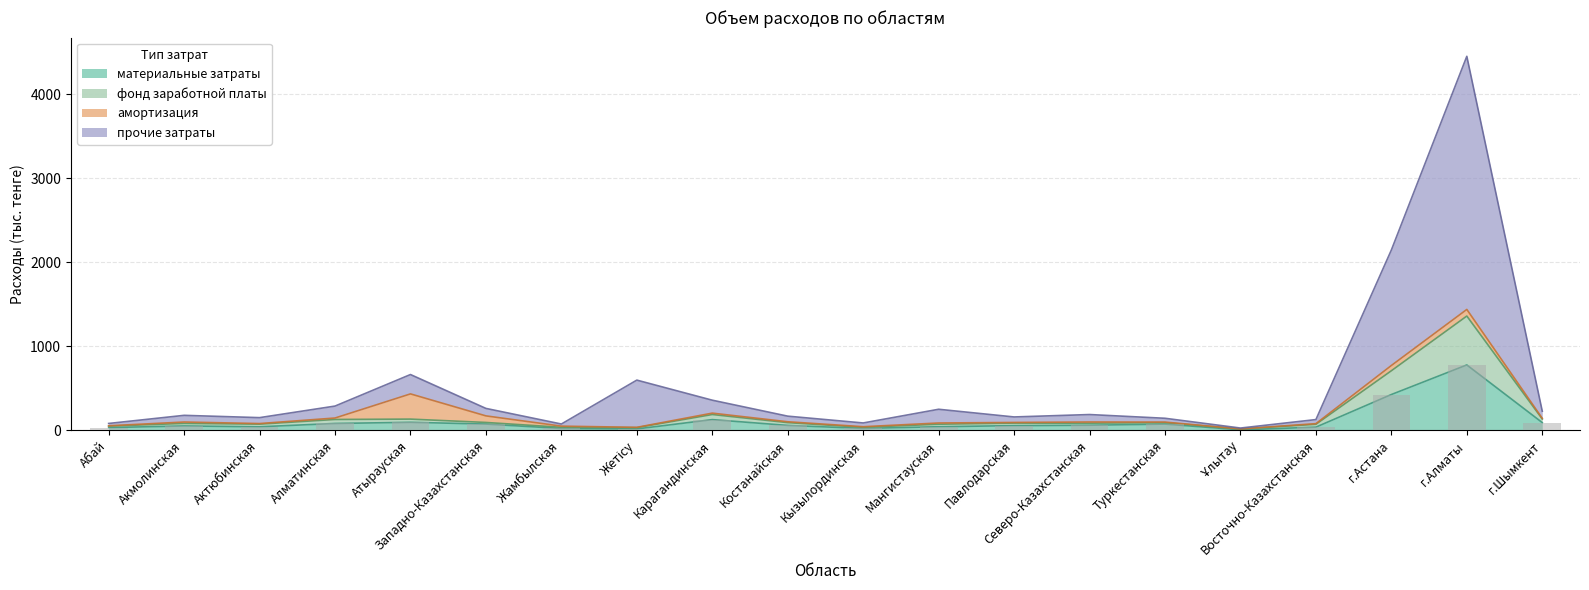

Is the value of прочие затраты at г.Алматы greater than the value of материальные затраты at Алматинская?

Yes